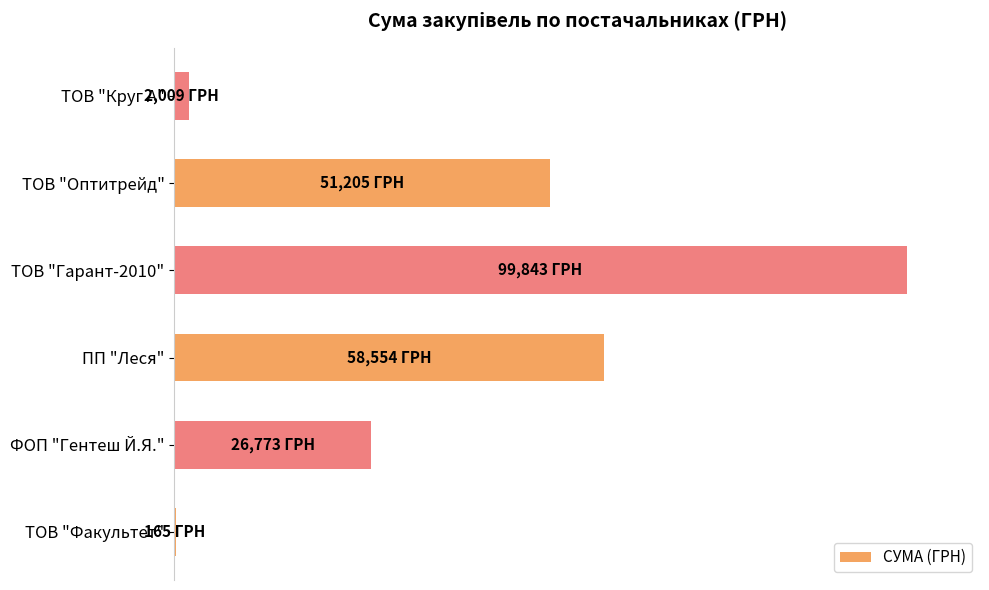

Are the bars horizontal?

Yes